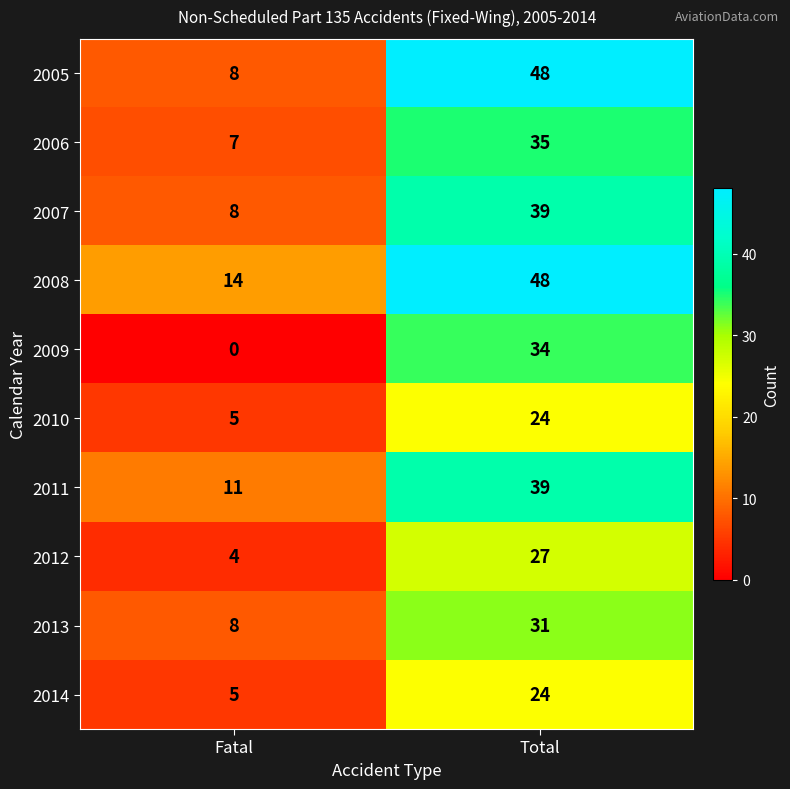

The 2013 series shows 31 at Total. True or false?

True